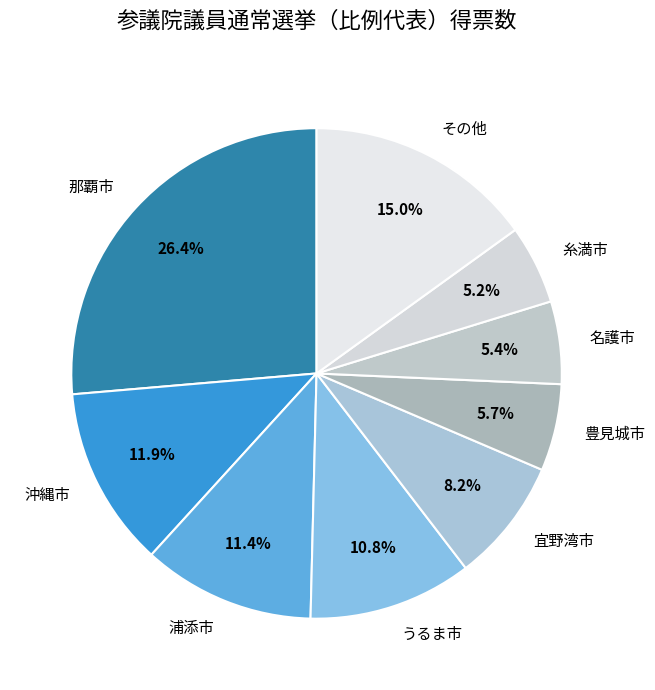

Is the sum of 宜野湾市 and 那覇市 greater than half?

No